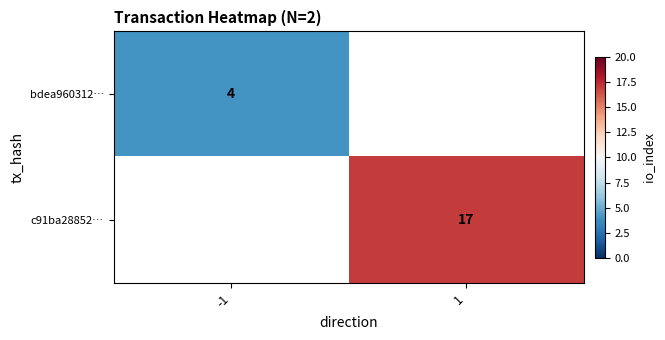

Is the value of c91ba28852… at 1 greater than the value of bdea960312… at -1?

Yes